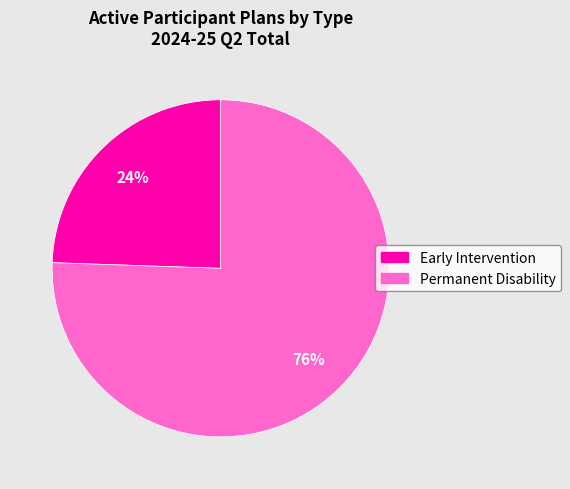

Rank the categories by value from lowest to highest.

Early Intervention, Permanent Disability